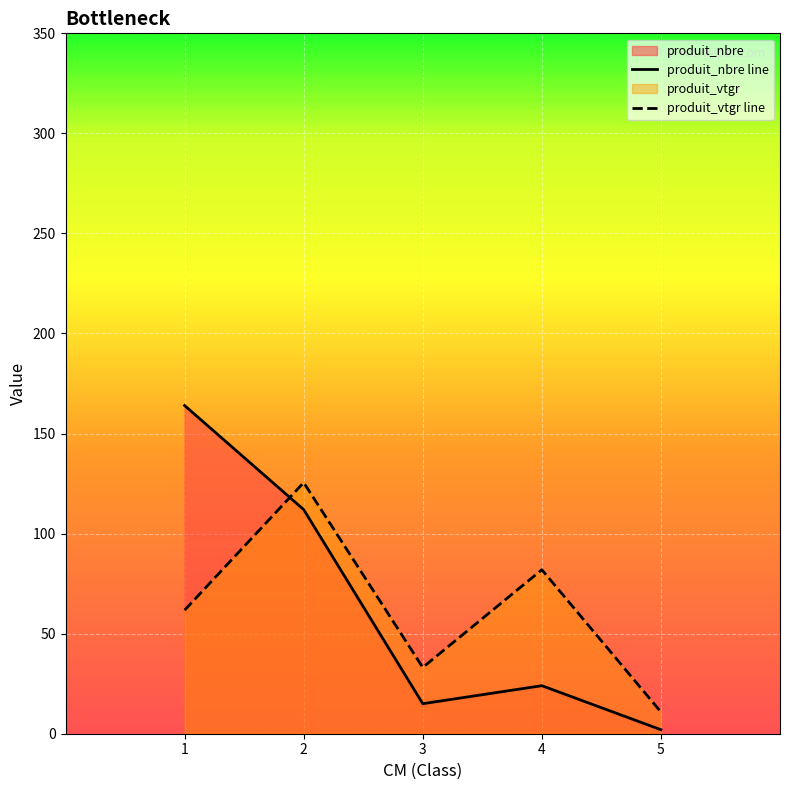

At which category is the sum across all series the highest?

2